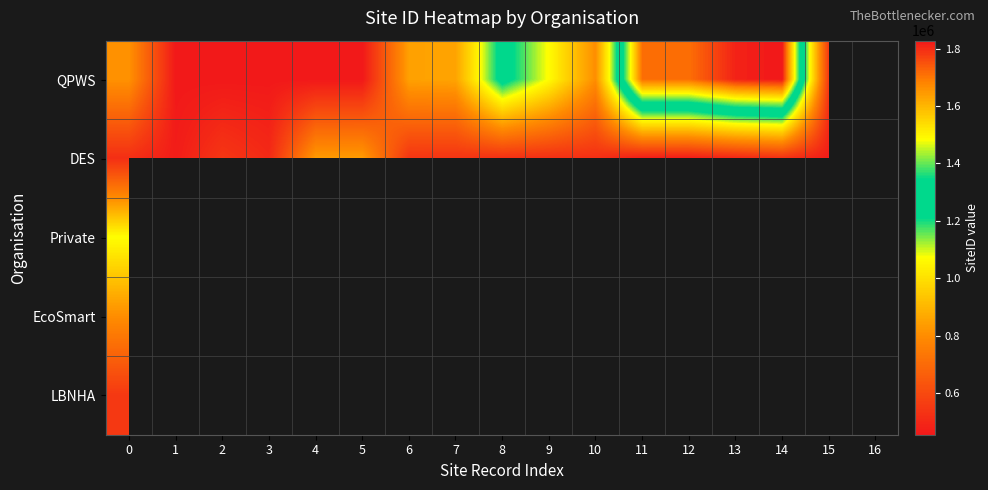

Which series changed the most between 7 and 13?

row_0